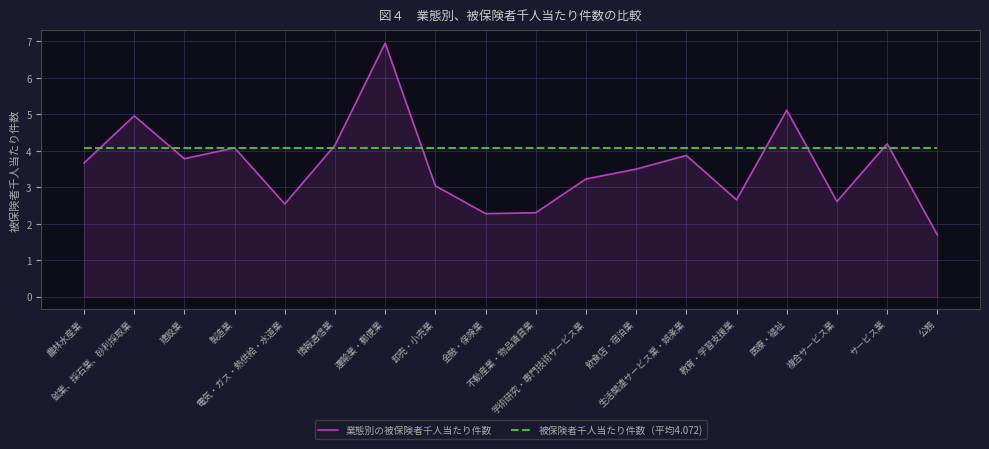

At how many categories does at least one series exceed 5?

2